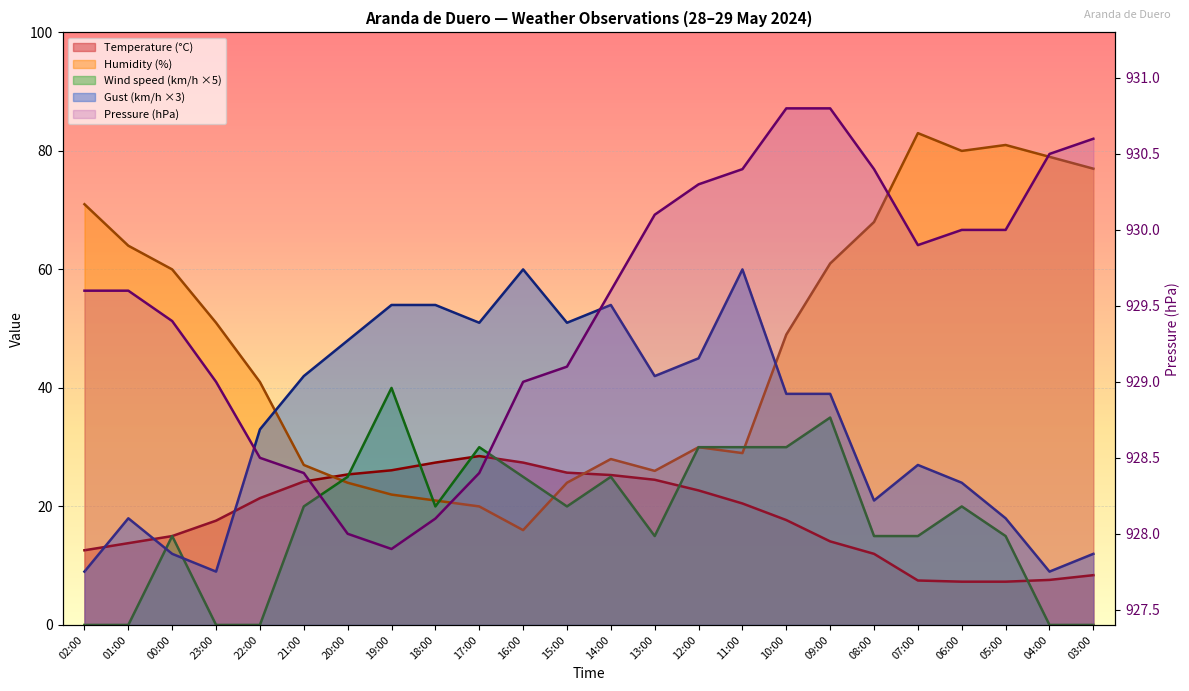

Rank the series at 23:00 from lowest to highest value.

Wind speed (km/h), Gust (km/h), Temperature (°C), Humidity (%), Pressure (hPa)